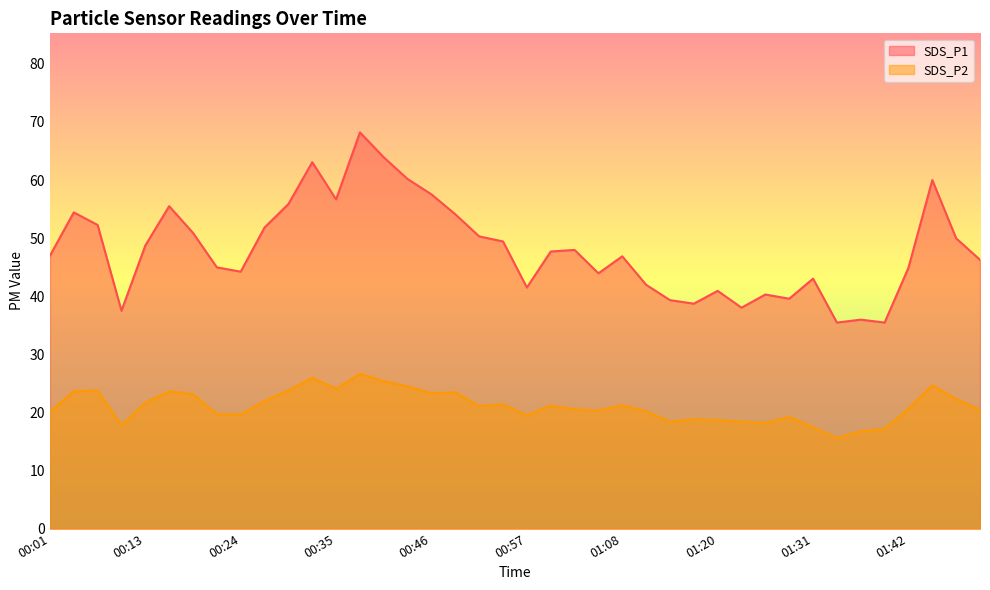

How many data points in SDS_P1 are less than 47?

20